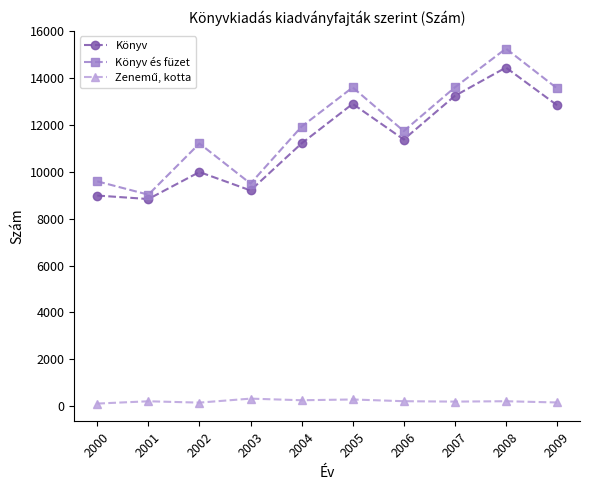

Which series has the widest spread of values?

Könyv és füzet